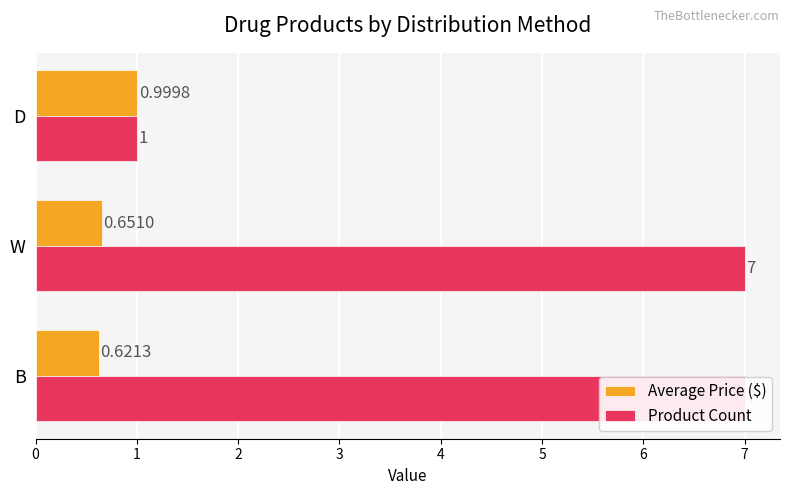

List the series in order of their overall mean, highest first.

Product Count, Average Price ($)